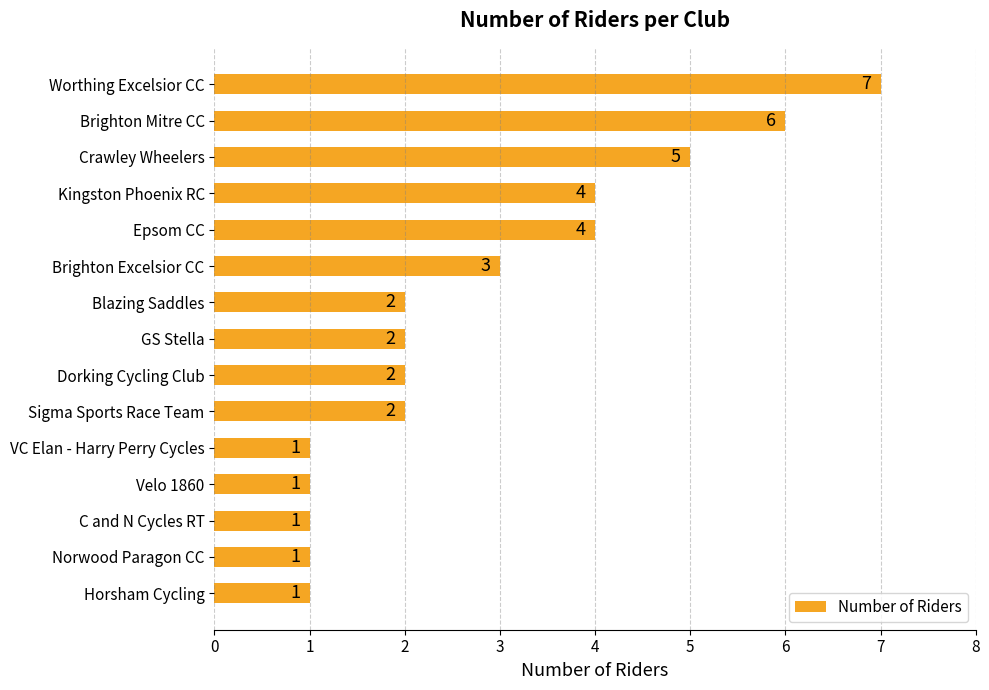

Reading bottom to top, transcribe all the data shown in this chart.

1	1	1	1	1	2	2	2	2	3	4	4	5	6	7